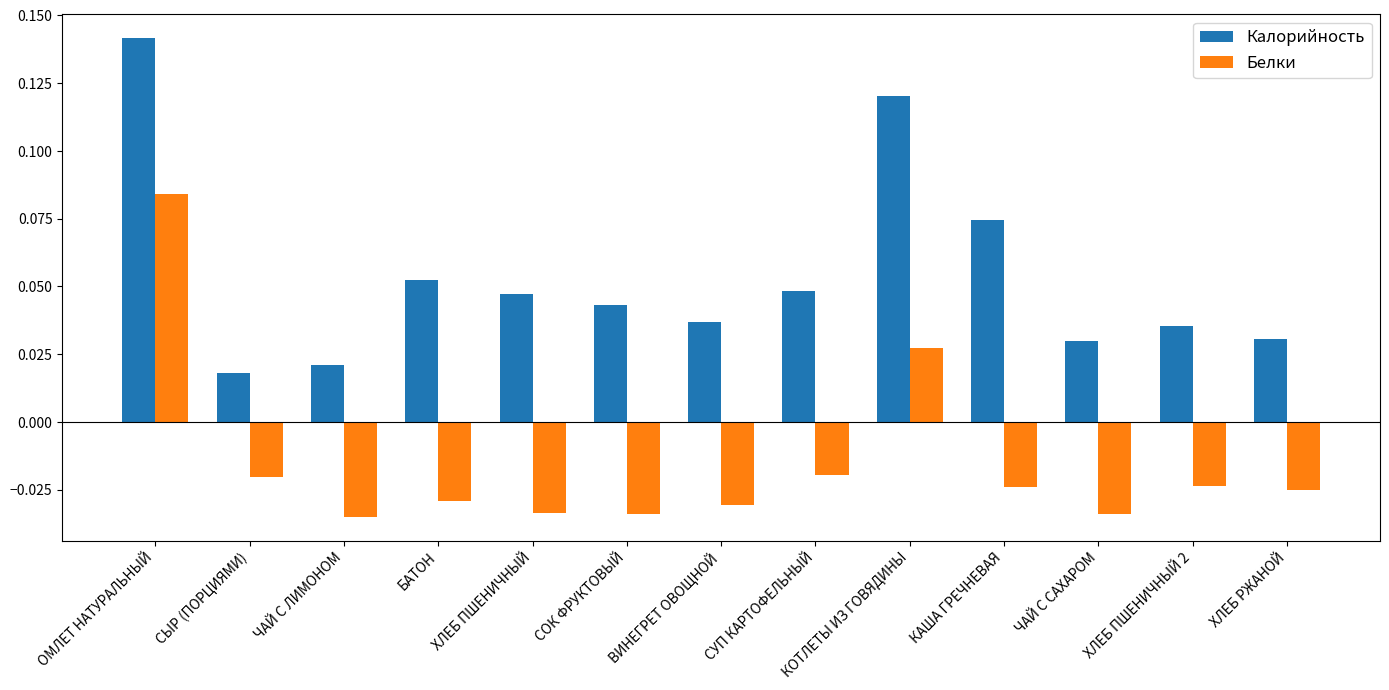

How many Калорийность values are between 0 and 1?

13